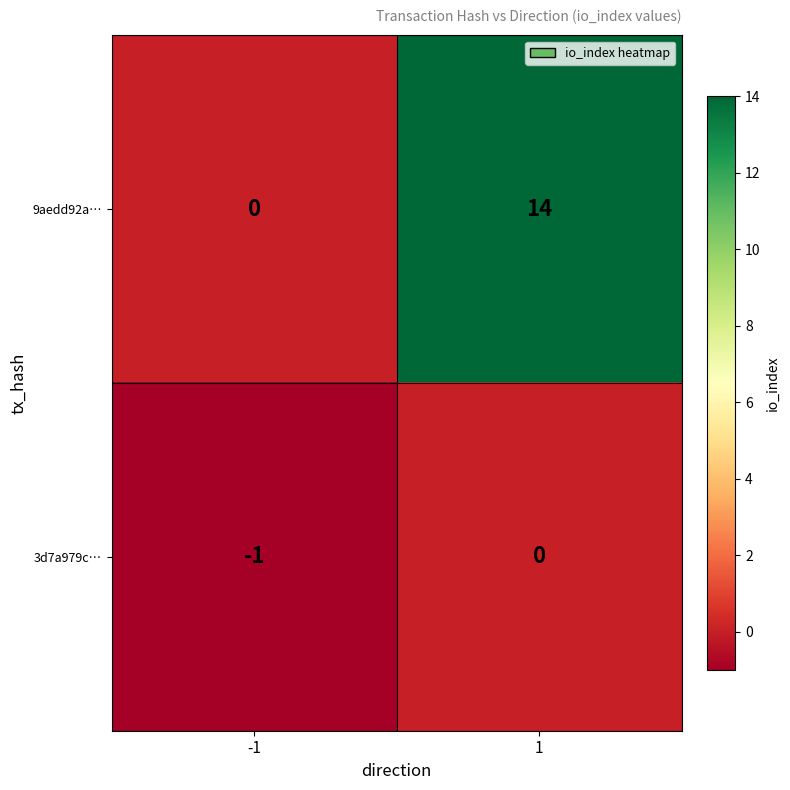

What is the average value of the 9aedd92a… series?

7